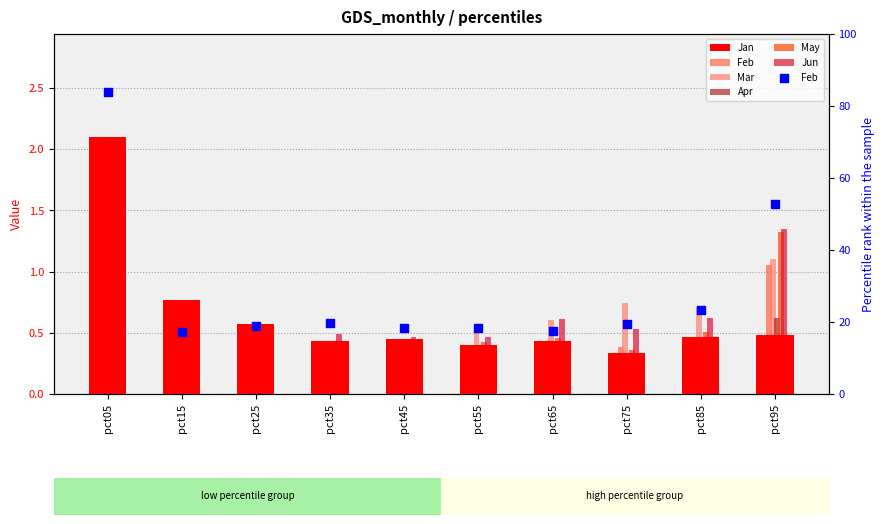

What are all the series names shown in the legend?

Jan, Feb, Mar, Apr, May, Jun